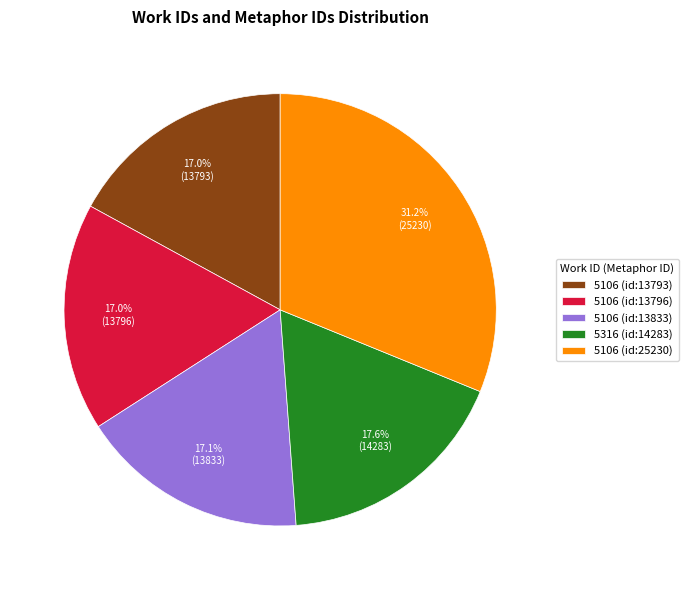

How many segments does this pie chart have?

5